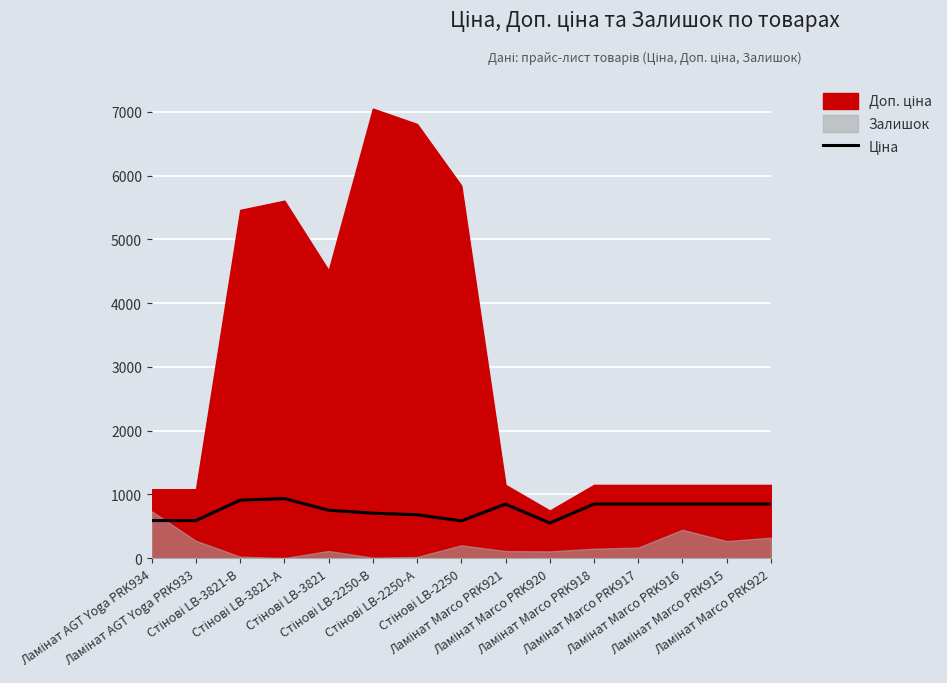

How many interior local valleys (lower than both neighbors) does the data have?

2